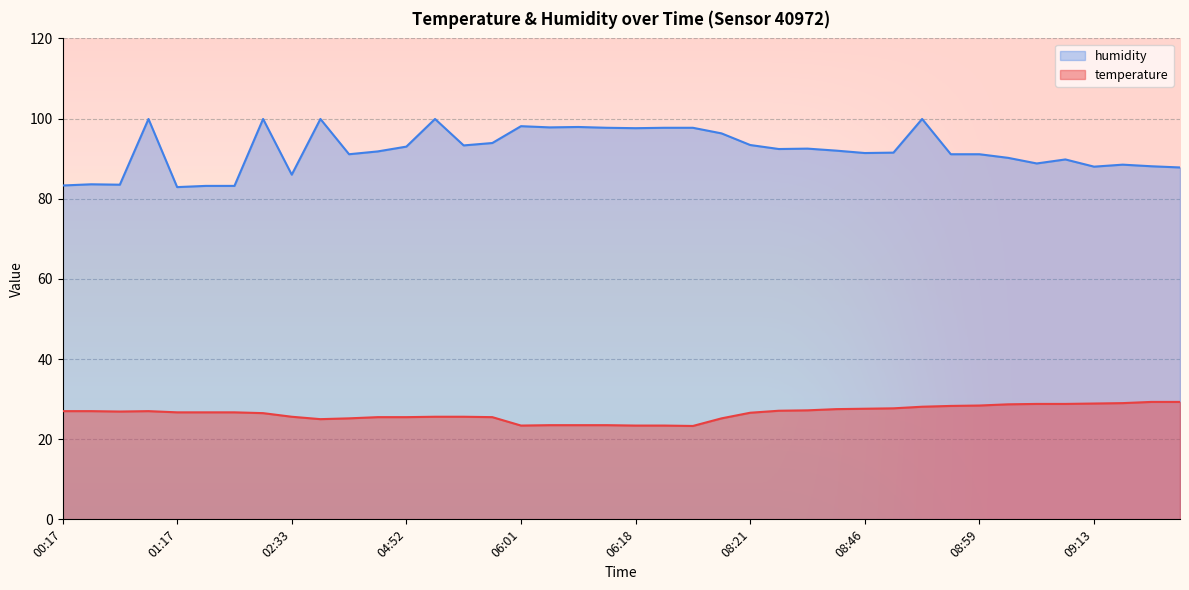

How many data points does each series have?

40